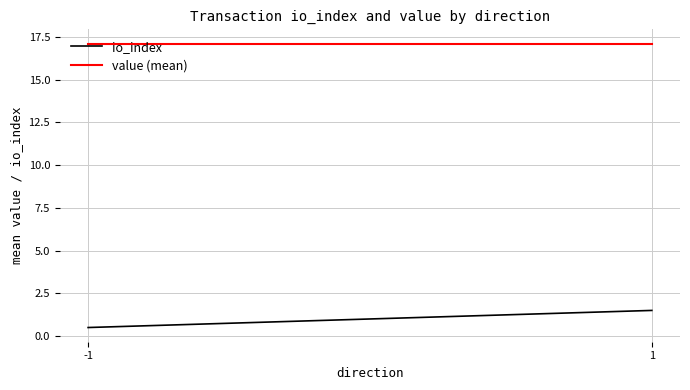

What is the highest value of the io_index series?

1.5